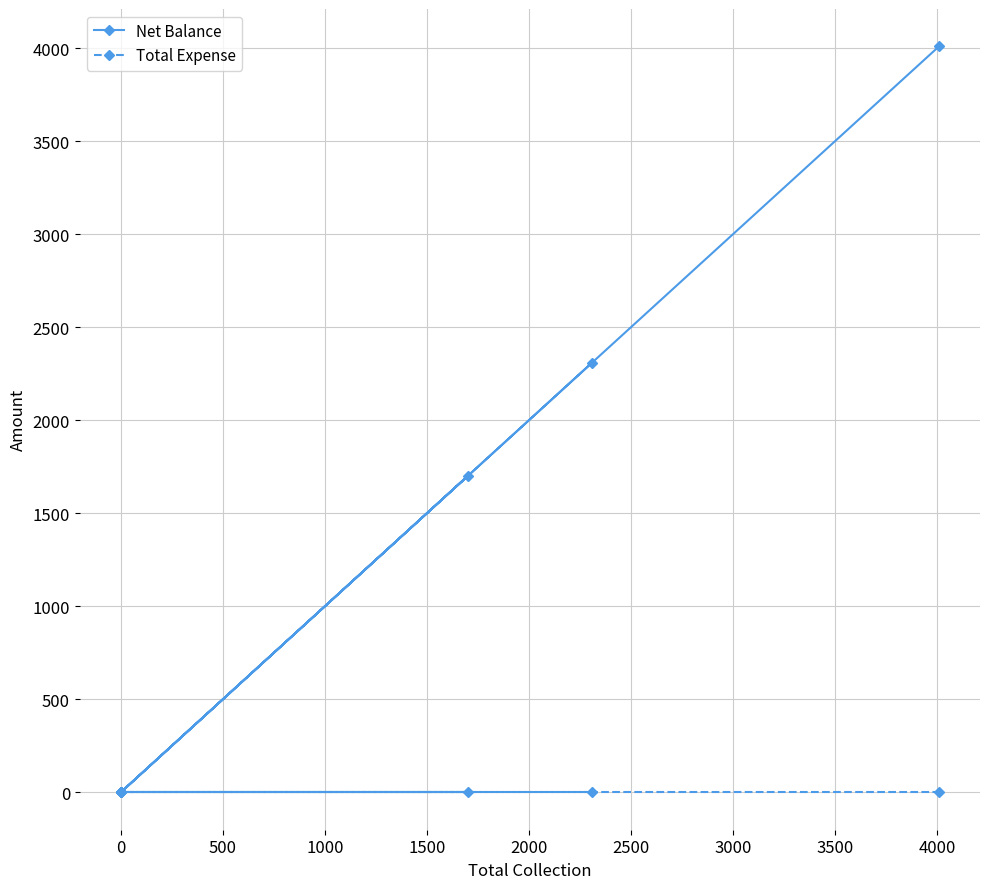

Is the value of Net Balance at −500 greater than the value of Total Expense at 2000?

Yes